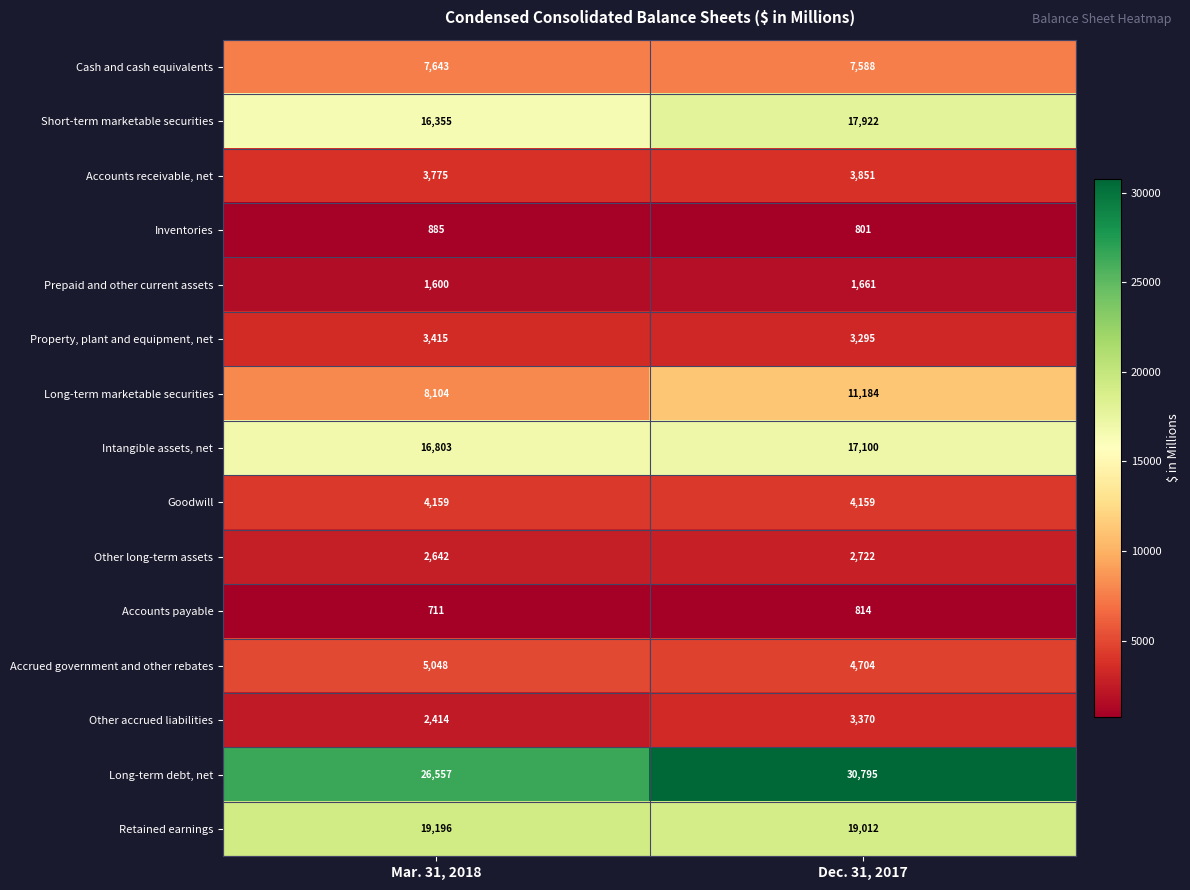

Between Mar. 31, 2018 and Dec. 31, 2017, which series saw the biggest shift?

Long-term debt, net